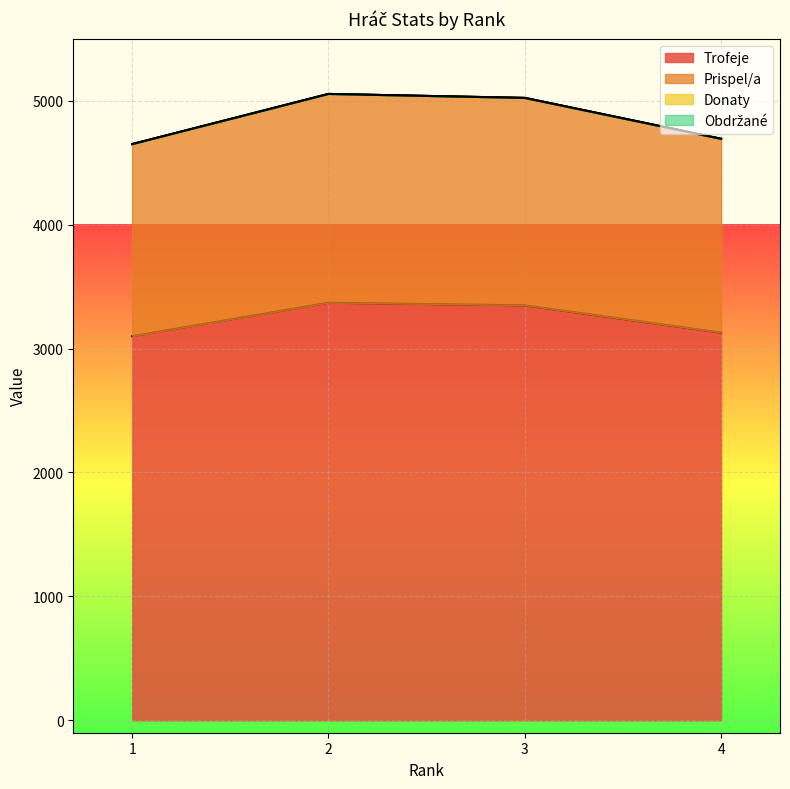

Reading left to right, list all the values displayed in this chart.

Trofeje: 1=3100	2=3370	3=3349	4=3129
Prispel/a: 1=4650	2=5055	3=5023	4=4693